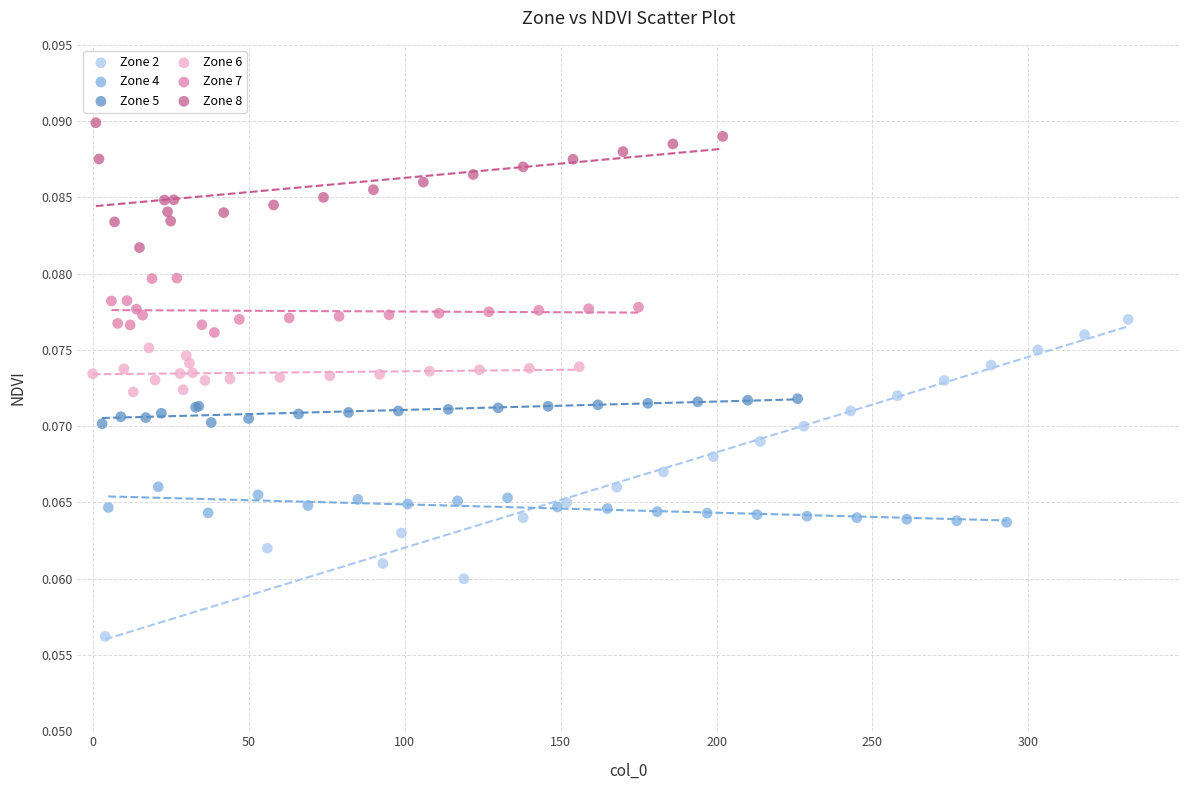

Which series reaches the maximum Y coordinate?

Zone 8